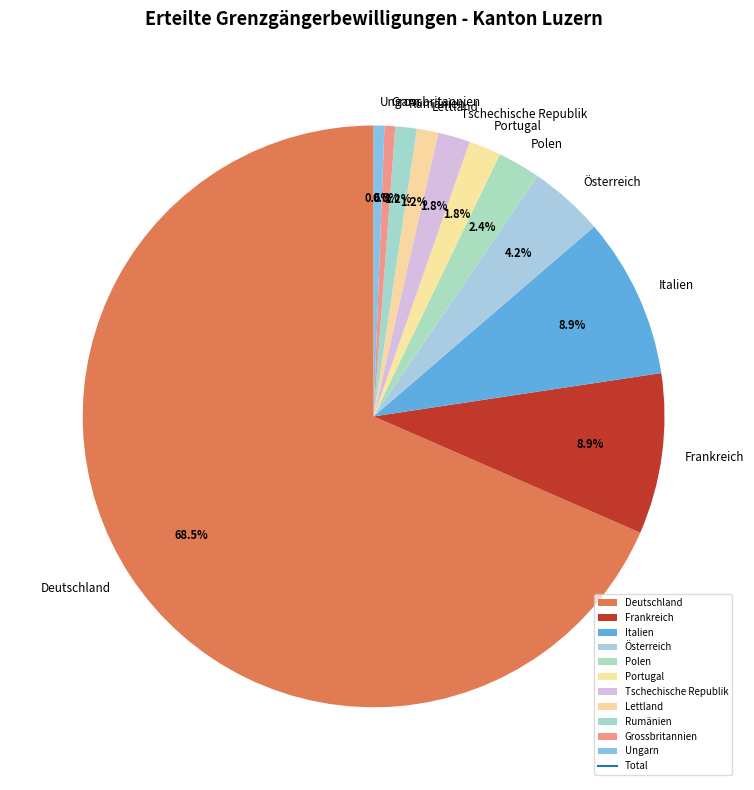

To the nearest percent, what is the combined percentage of Frankreich and Deutschland?

77%